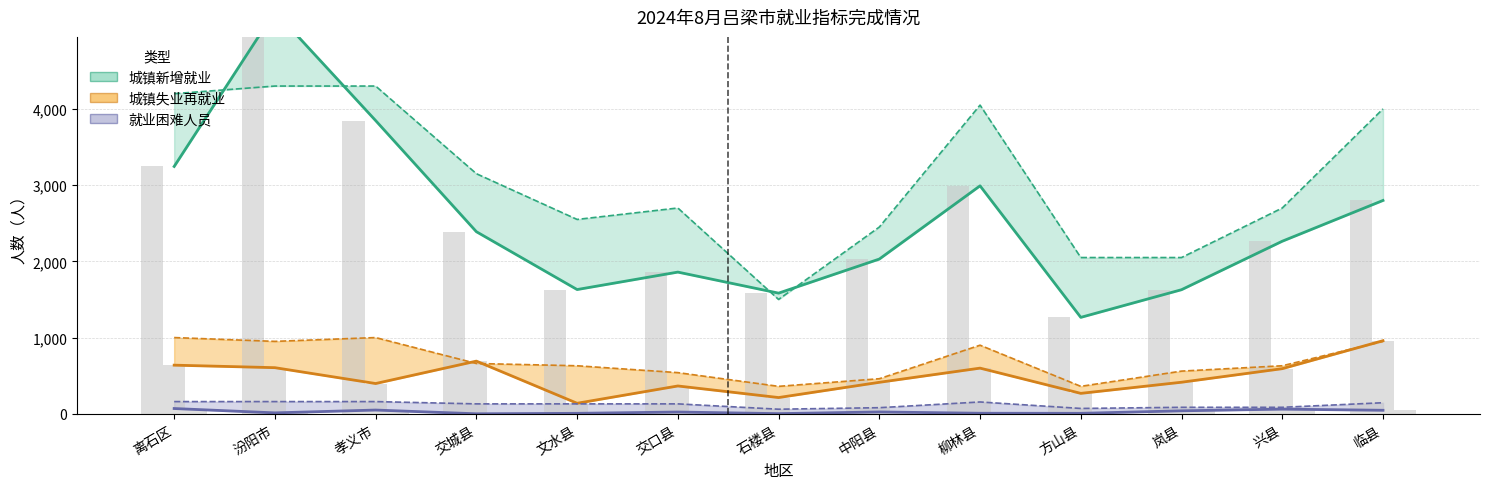

What is the maximum value shown in the chart?

5279